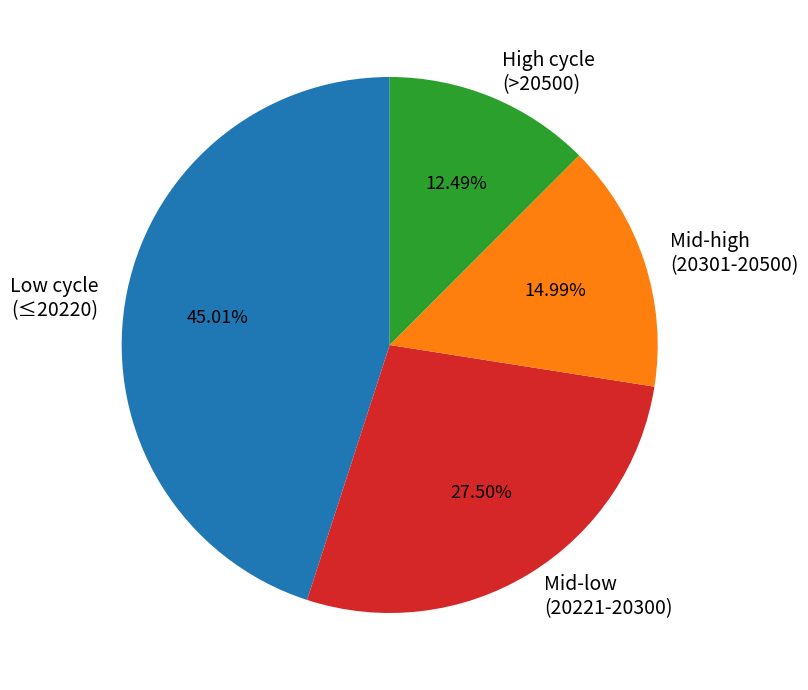

Do Mid-high (20301-20500) and Mid-low (20221-20300) together represent more than half of the pie?

No